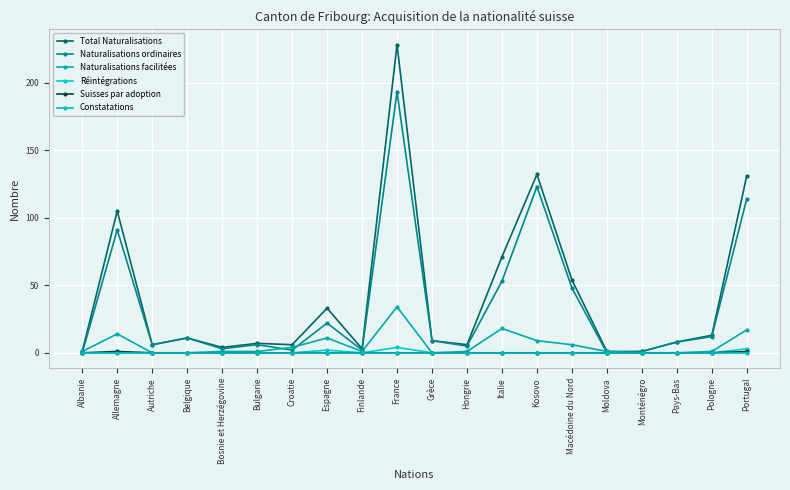

What is the label of the 7th point from the left?

Croatie